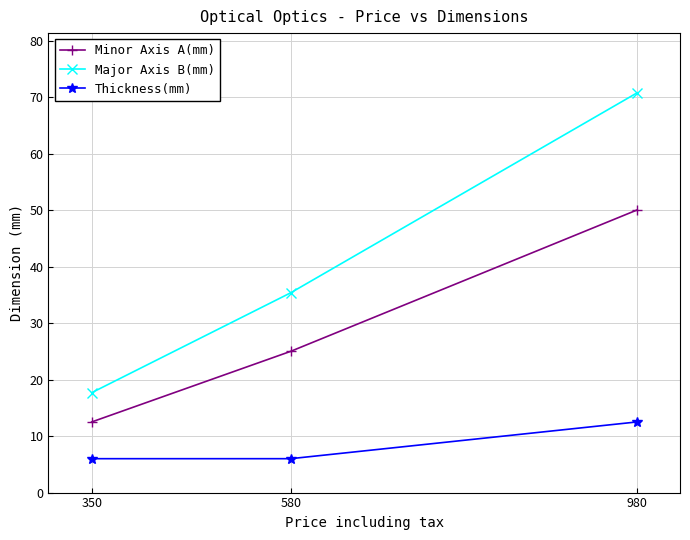

Is it true that Thickness(mm) equals 8.1 at 980?

False